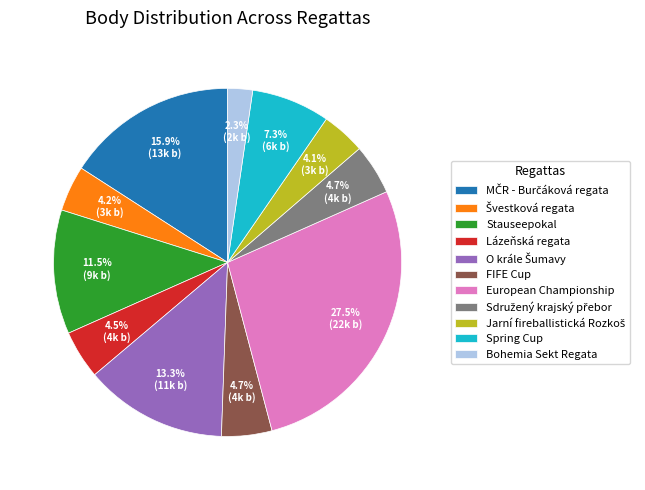

To the nearest percent, what portion does FIFE Cup represent?

5%